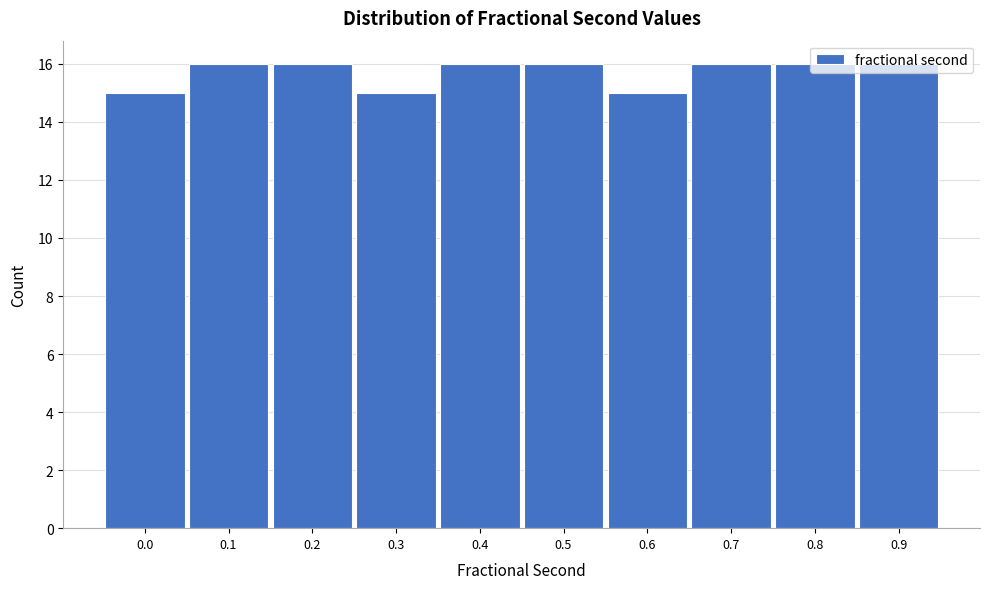

What is the smallest value displayed?

15